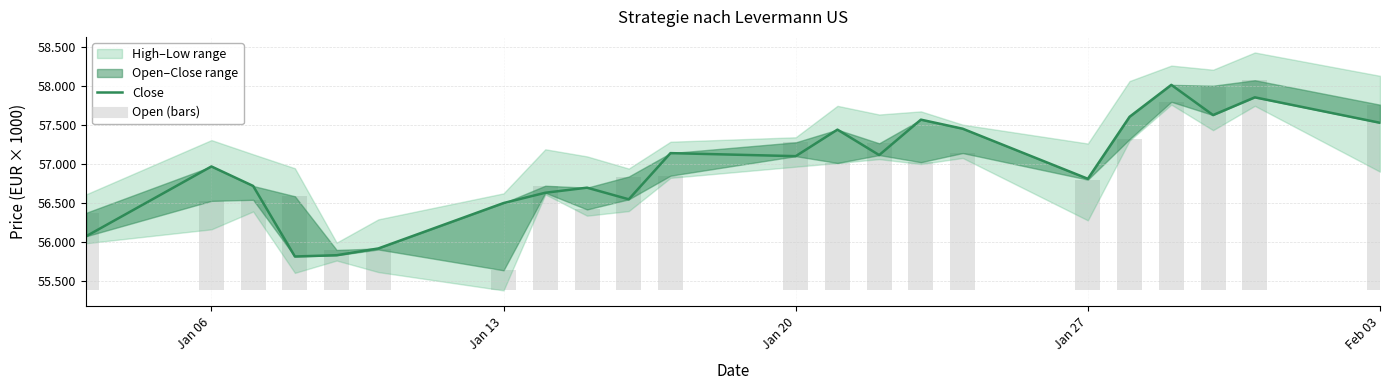

How many bars are there in total?

22